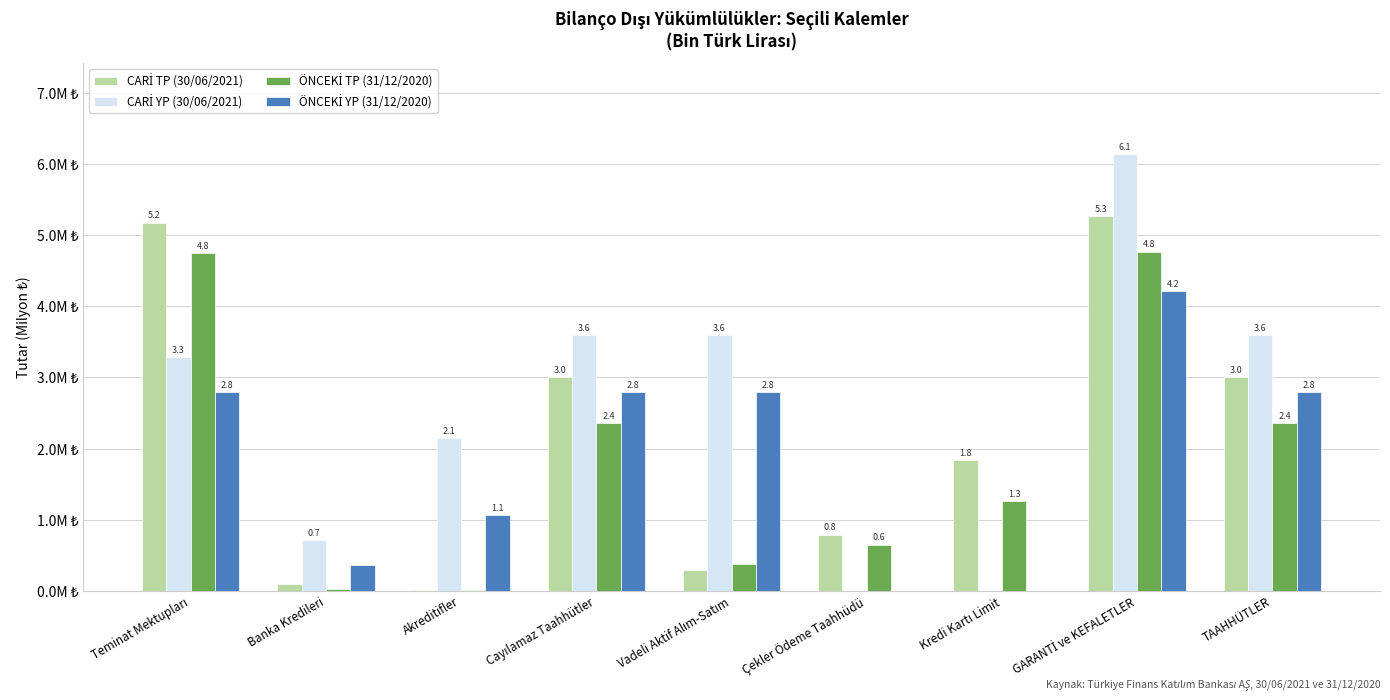

At how many categories does at least one series exceed 0?

9